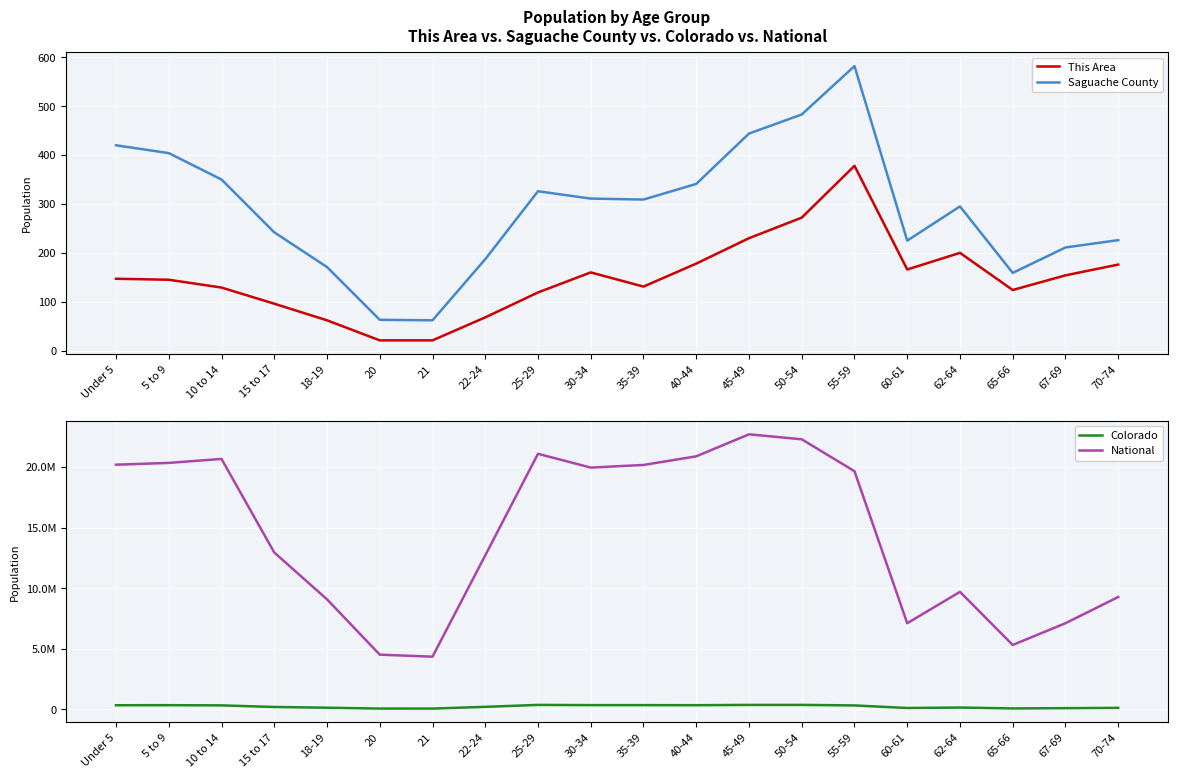

What is the difference between the maximum and minimum values in the National series?

18354297